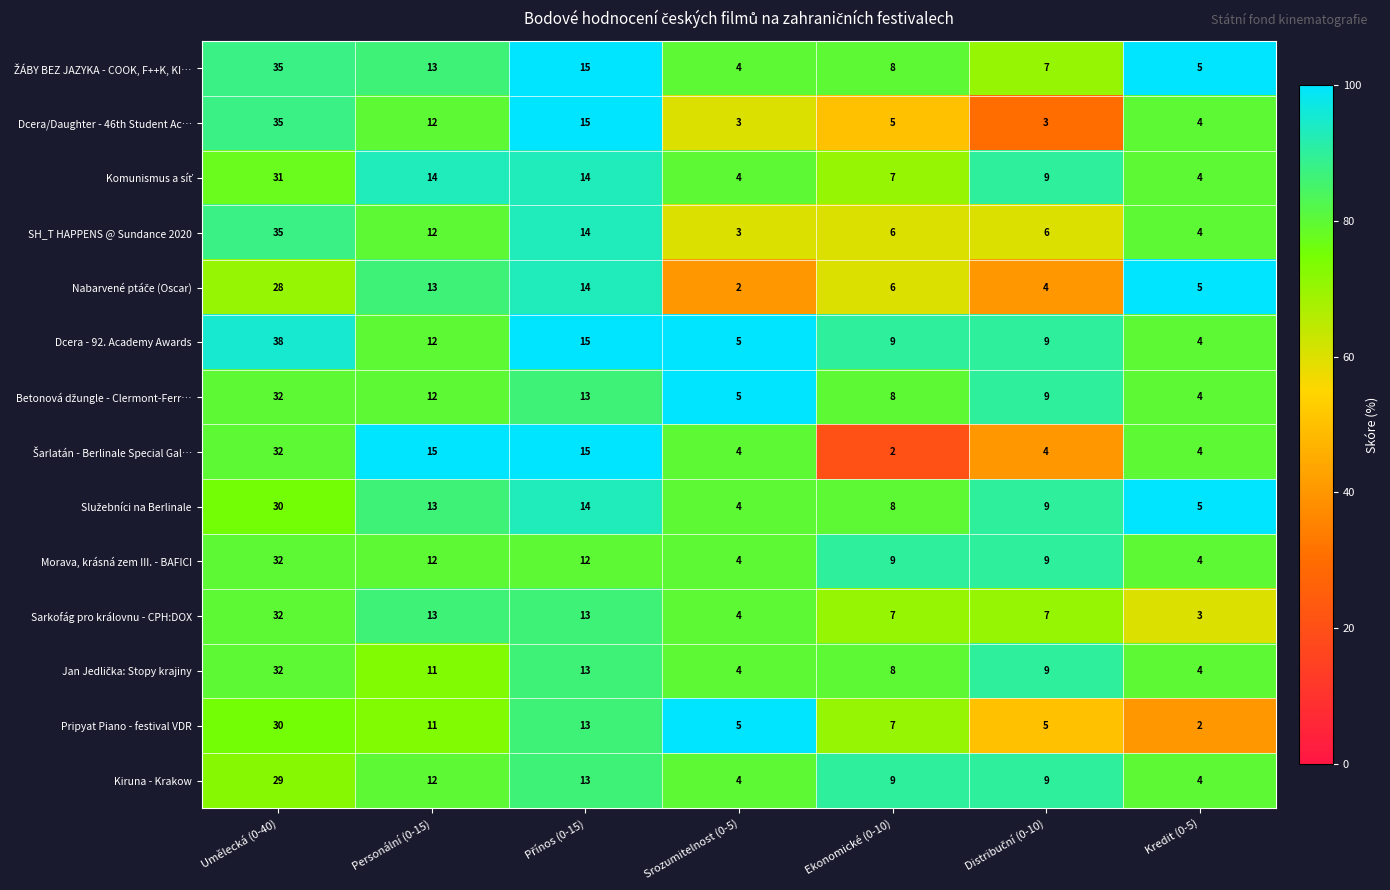

Read the Kiruna - Krakow value at Ekonomické (0-10).

9